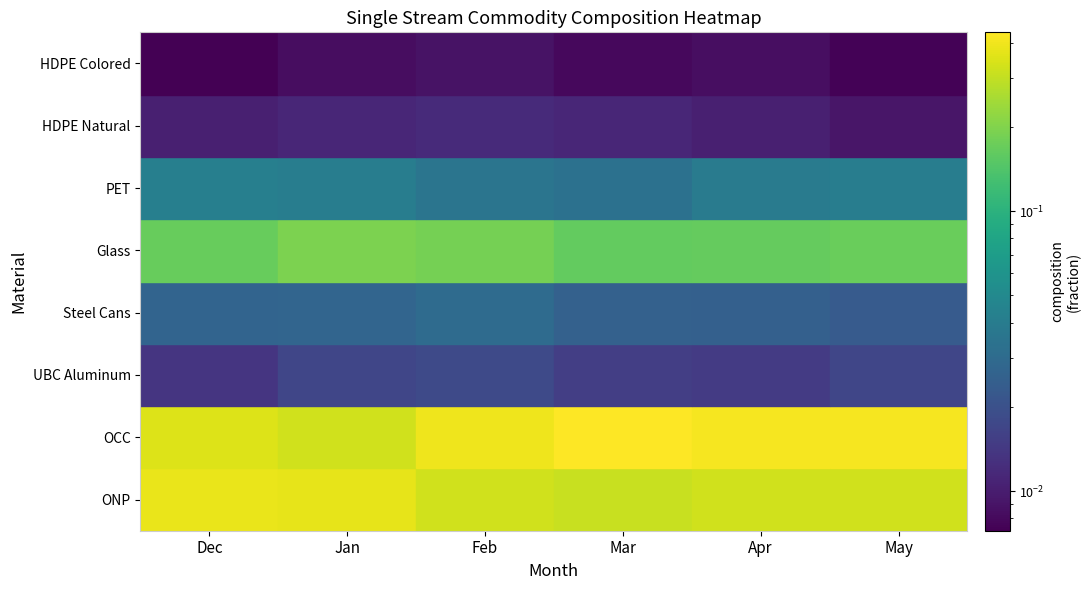

Reading left to right, extract all data points from this chart.

HDPE Colored: Dec=0.4	Jan=0.4	Feb=0.3	Mar=0.3	Apr=0.3	May=0.3
HDPE Natural: Dec=0.4	Jan=0.3	Feb=0.4	Mar=0.4	Apr=0.4	May=0.4
PET: Dec=0.0	Jan=0.0	Feb=0.0	Mar=0.0	Apr=0.0	May=0.0
Glass: Dec=0.0	Jan=0.0	Feb=0.0	Mar=0.0	Apr=0.0	May=0.0
Steel Cans: Dec=0.2	Jan=0.2	Feb=0.2	Mar=0.2	Apr=0.2	May=0.2
UBC Aluminum: Dec=0.0	Jan=0.0	Feb=0.0	Mar=0.0	Apr=0.0	May=0.0
OCC: Dec=0.0	Jan=0.0	Feb=0.0	Mar=0.0	Apr=0.0	May=0.0
ONP: Dec=0.0	Jan=0.0	Feb=0.0	Mar=0.0	Apr=0.0	May=0.0